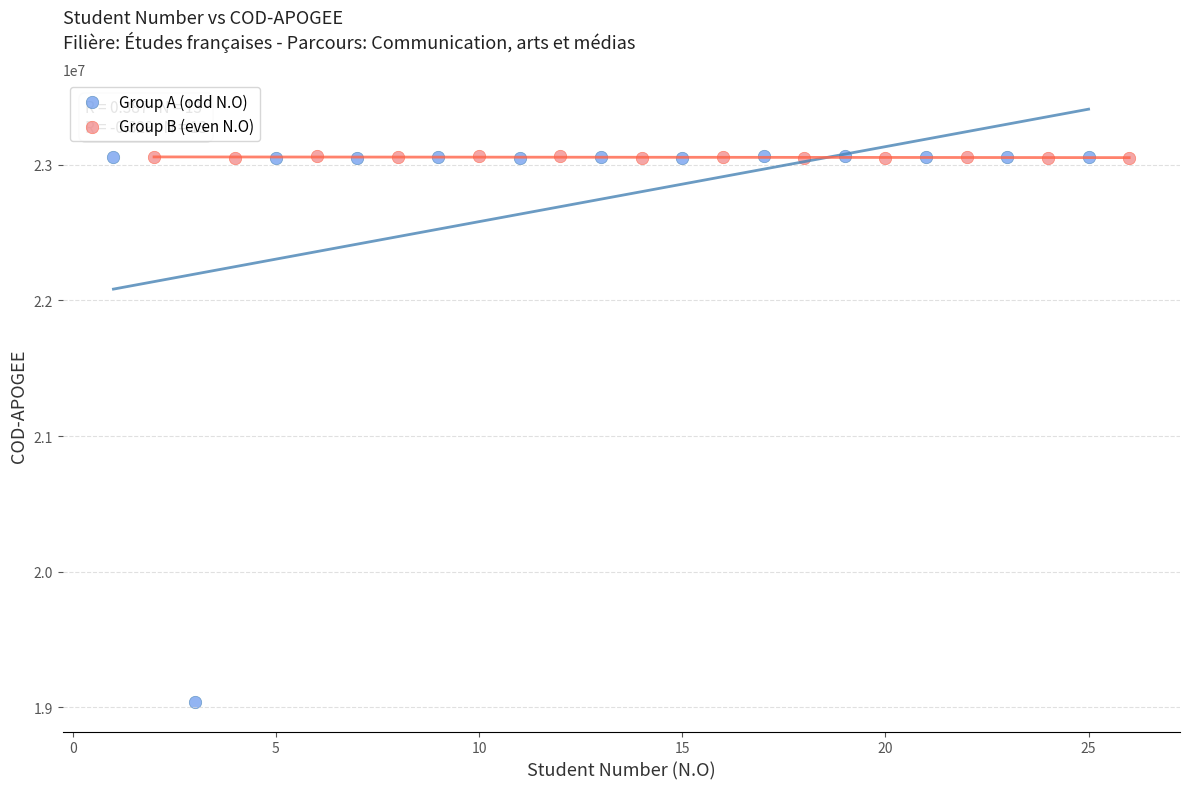

Which series has the largest Y range (max minus min)?

Group A (odd N.O)